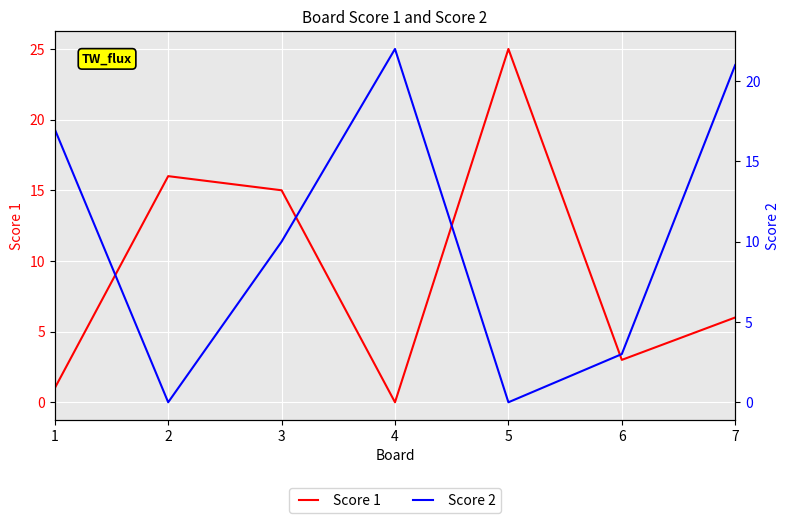

Reading left to right, transcribe all the data shown in this chart.

Score 1: 1	16	15	0	25	3	6
Score 2: 17	0	10	22	0	3	21